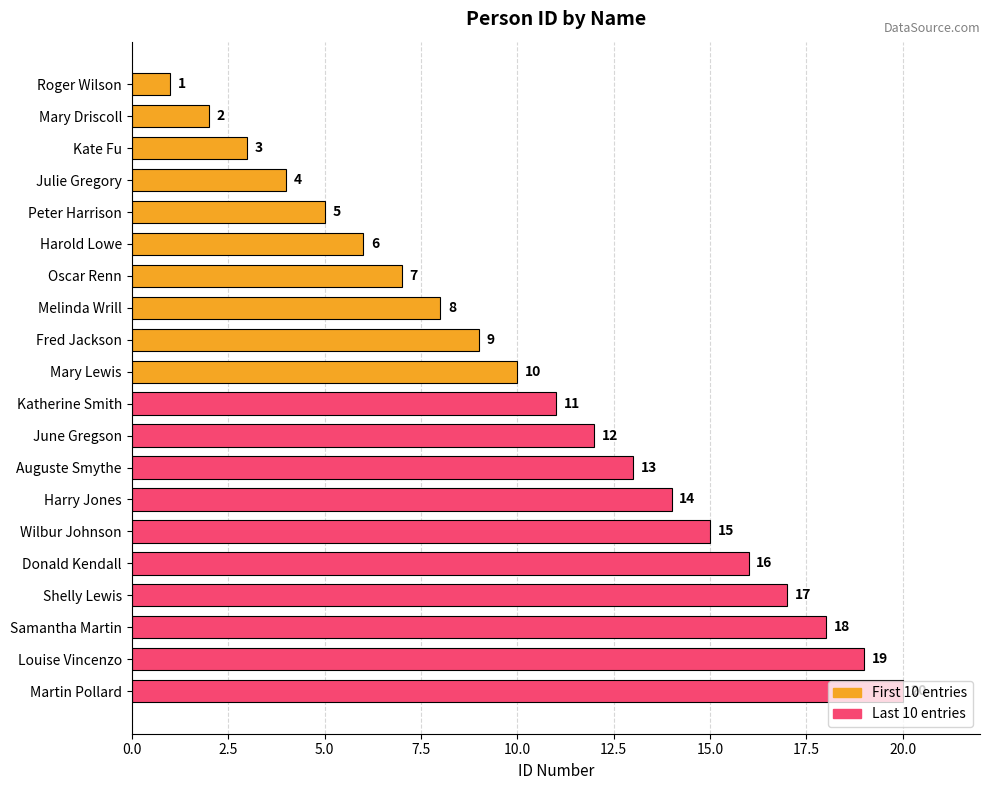

What is the sum of all values?

210